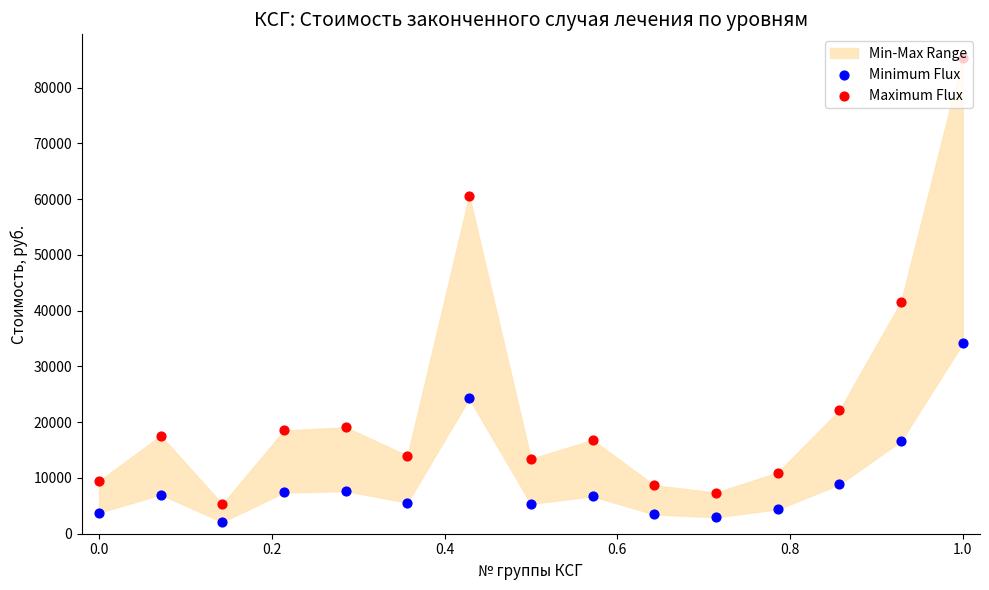

Which series has the largest total across all categories?

Maximum Flux